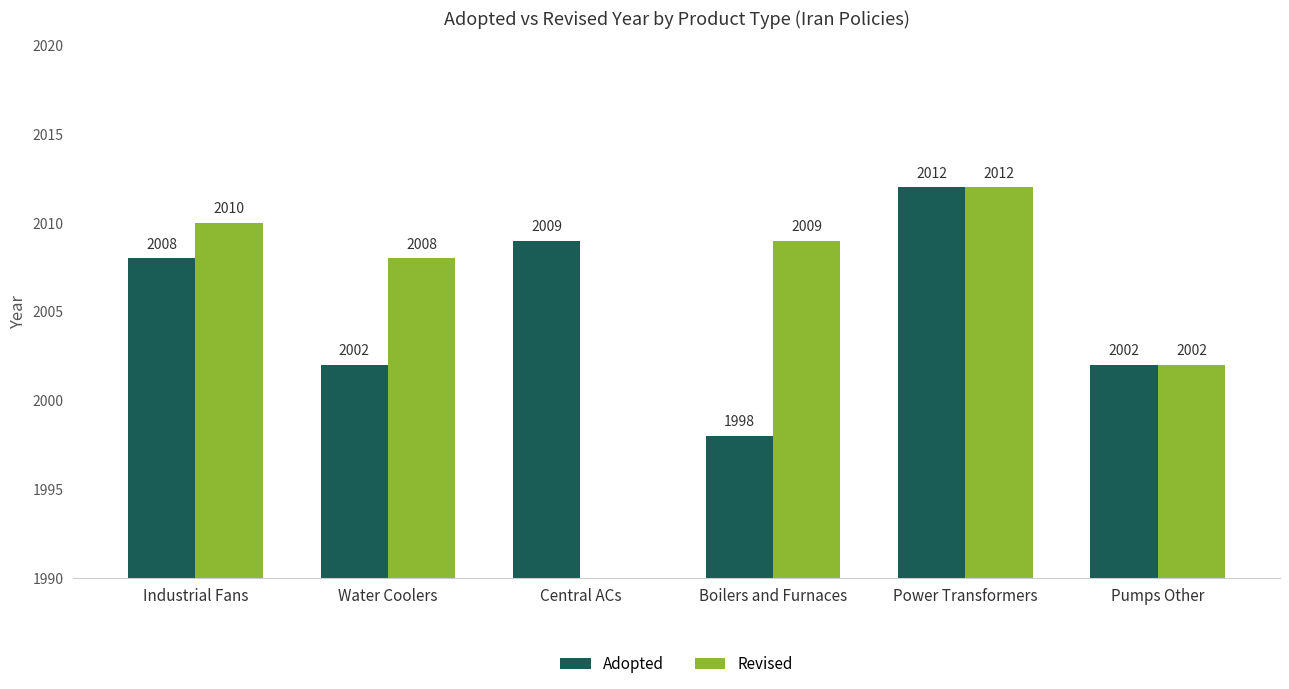

How many values in the Revised series exceed 2009?

2